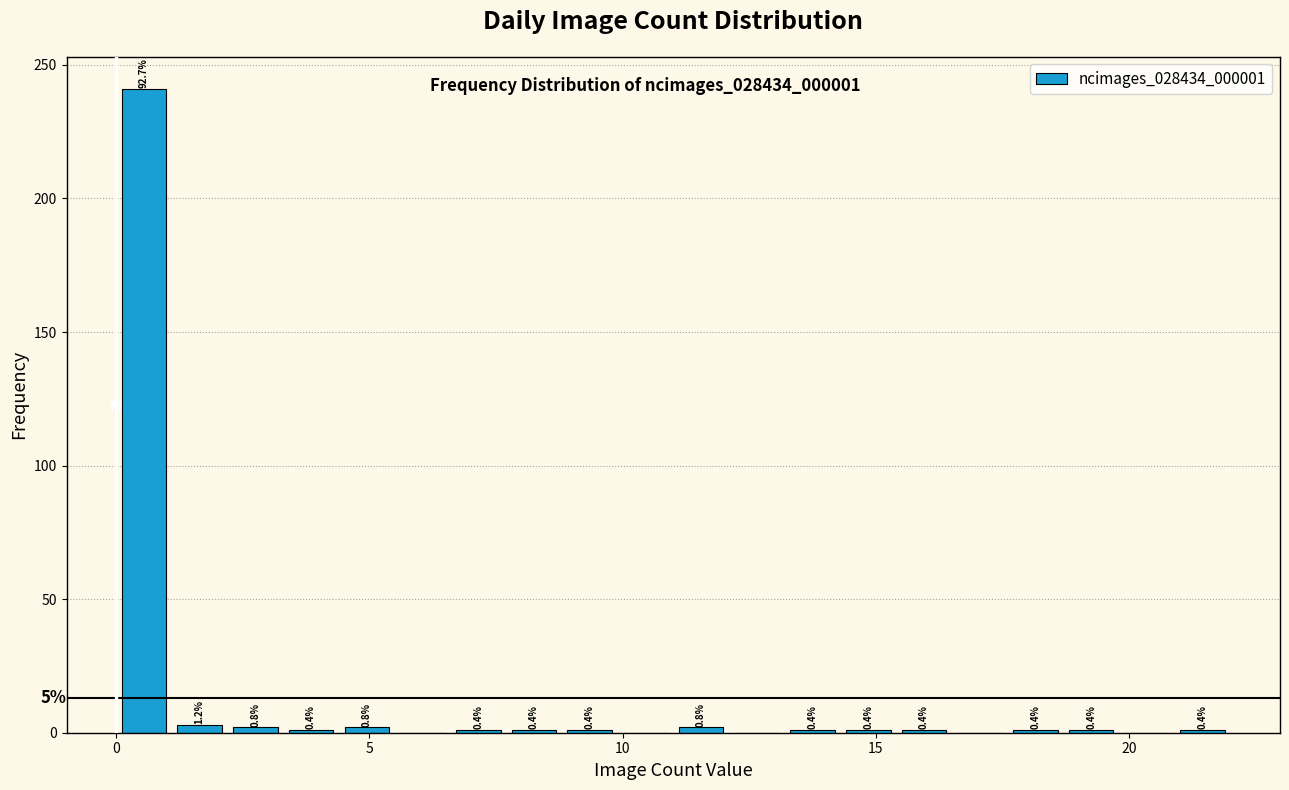

Read against the x-axis, roughly where is the centre of the tallest bar?

0.5